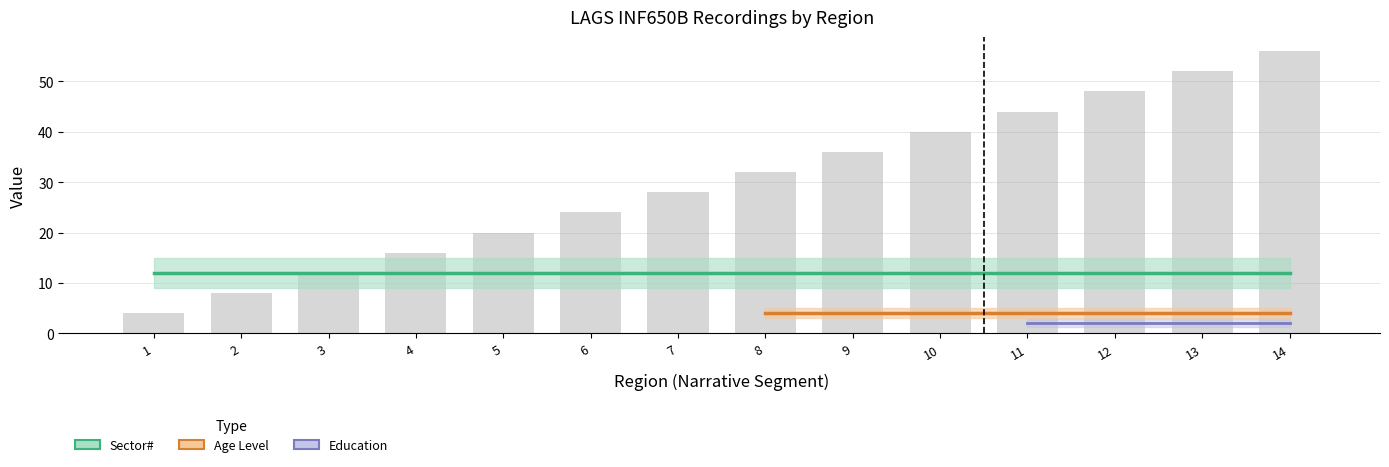

The value at 11 is 44. True or false?

True